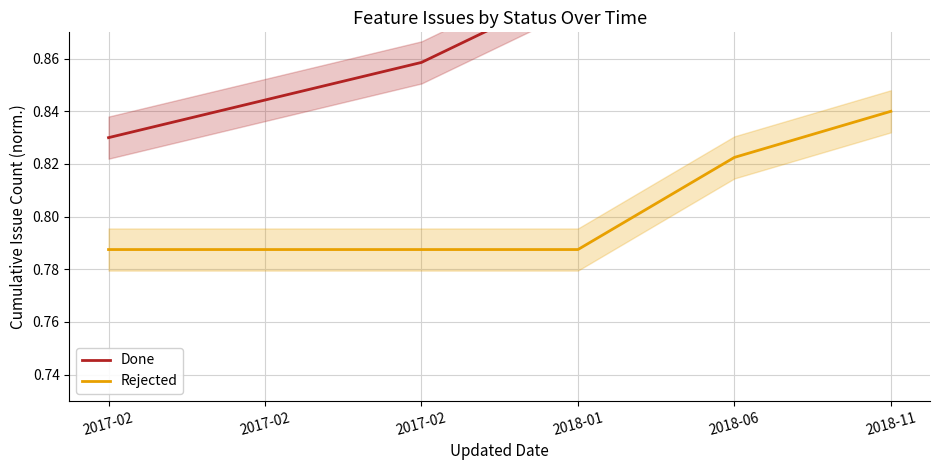

True or false: Done and Rejected cross at least once.

False